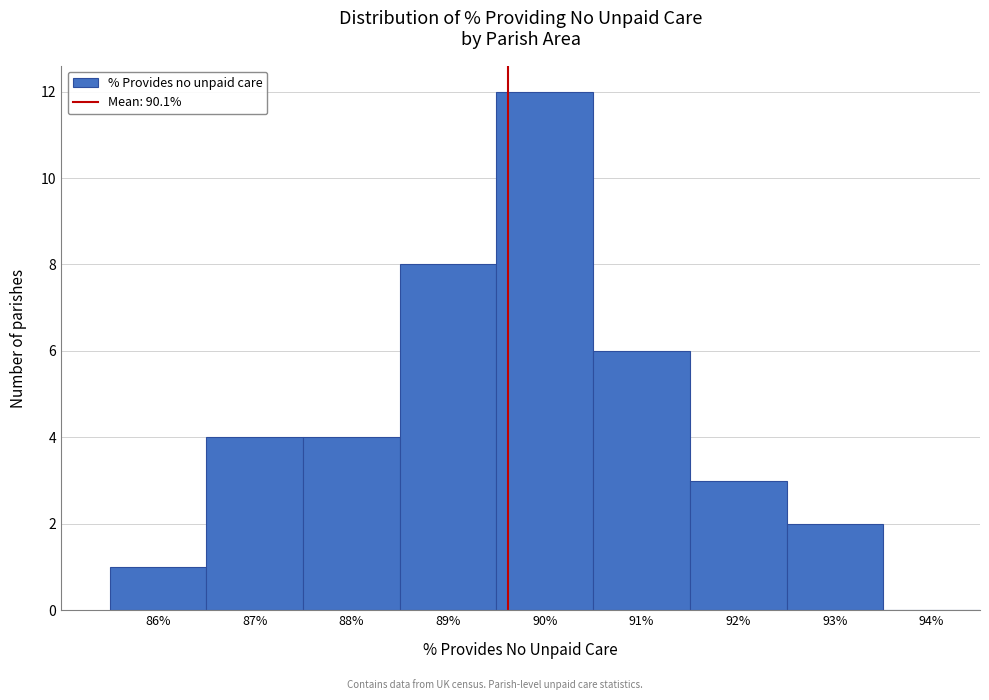

Reading right to left, extract all data points from this chart.

94%=0	93%=2	92%=3	91%=6	90%=12	89%=8	88%=4	87%=4	86%=1